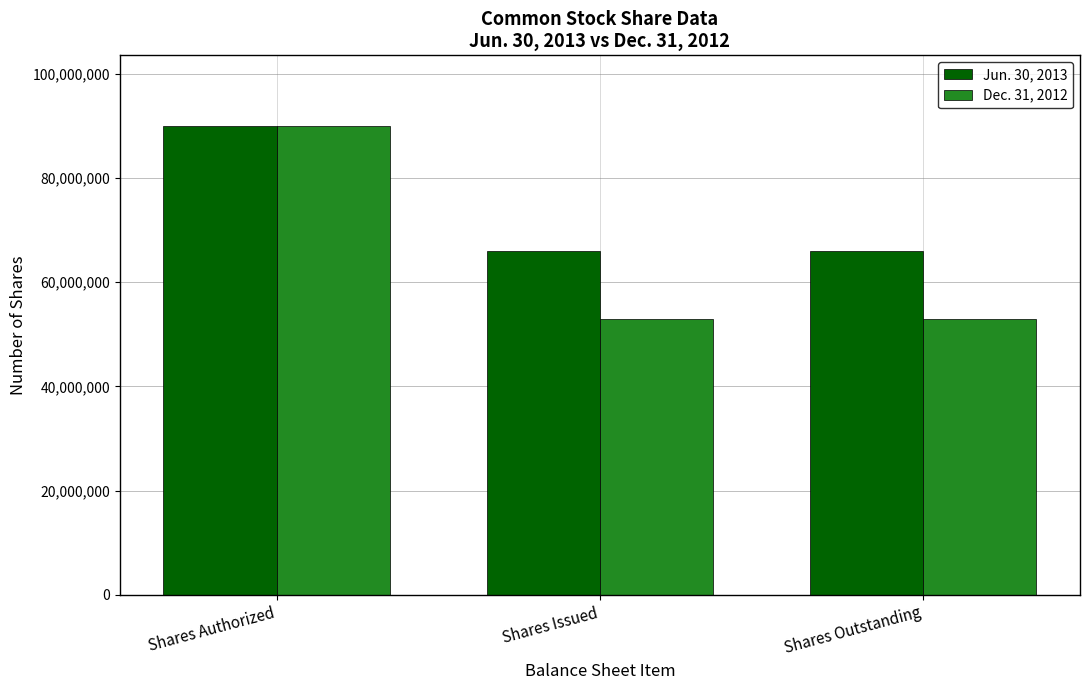

The Dec. 31, 2012 series shows 18346941 at Shares Authorized. True or false?

False